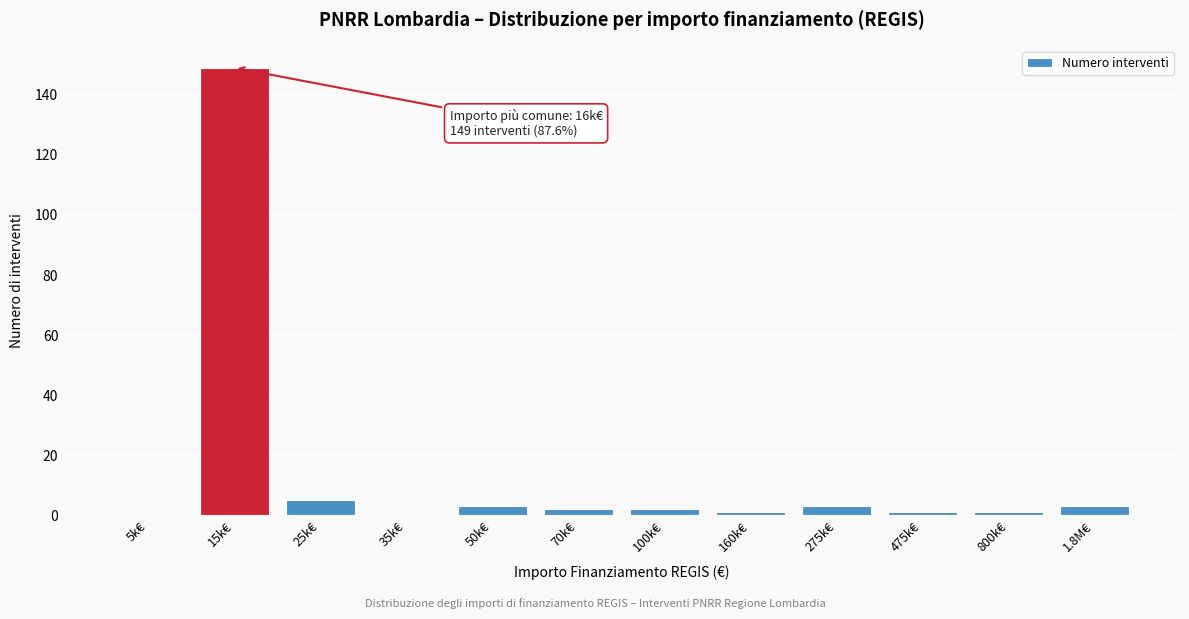

Reading left to right, extract all data points from this chart.

5k€=0	15k€=149	25k€=5	35k€=0	50k€=3	70k€=2	100k€=2	160k€=1	275k€=3	475k€=1	800k€=1	1.8M€=3